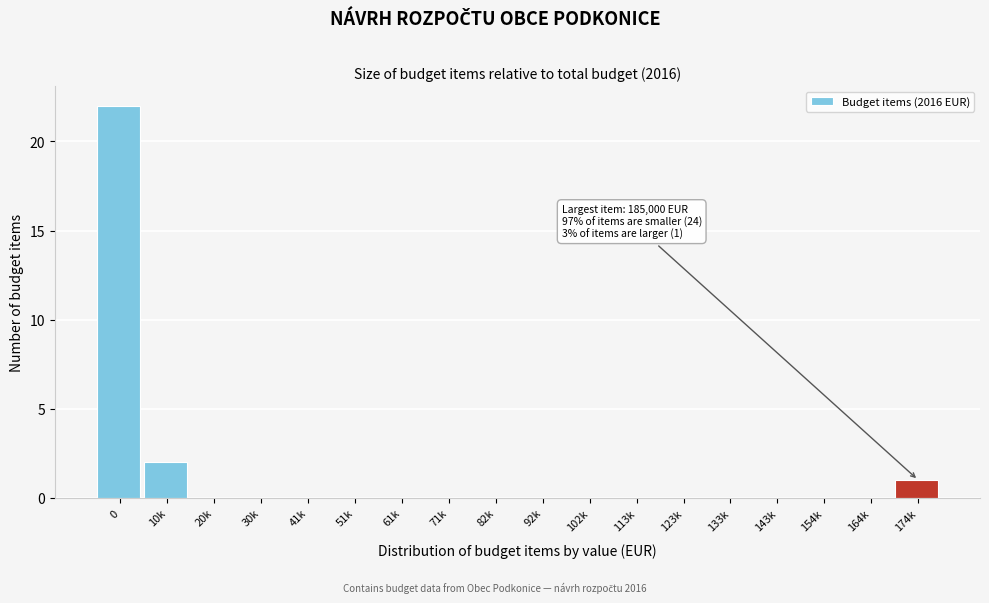

Reading left to right, extract all data points from this chart.

0=22	10k=2	20k=0	30k=0	41k=0	51k=0	61k=0	71k=0	82k=0	92k=0	102k=0	113k=0	123k=0	133k=0	143k=0	154k=0	164k=0	174k=1